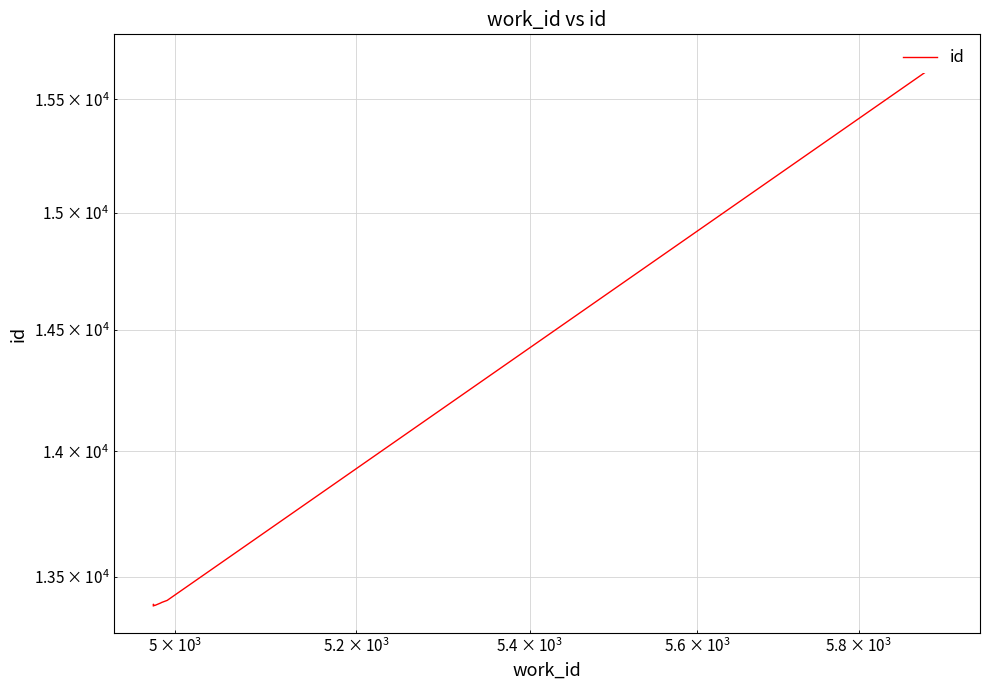

What is the minimum value shown in the chart?

13388